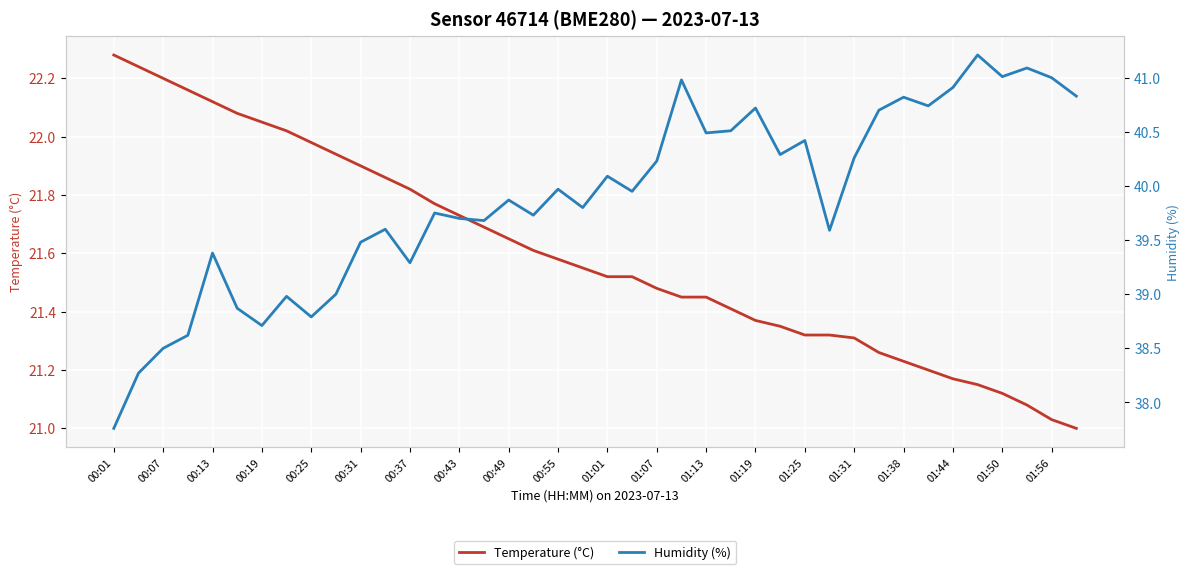

At which label does Temperature (°C) reach its peak?

00:01